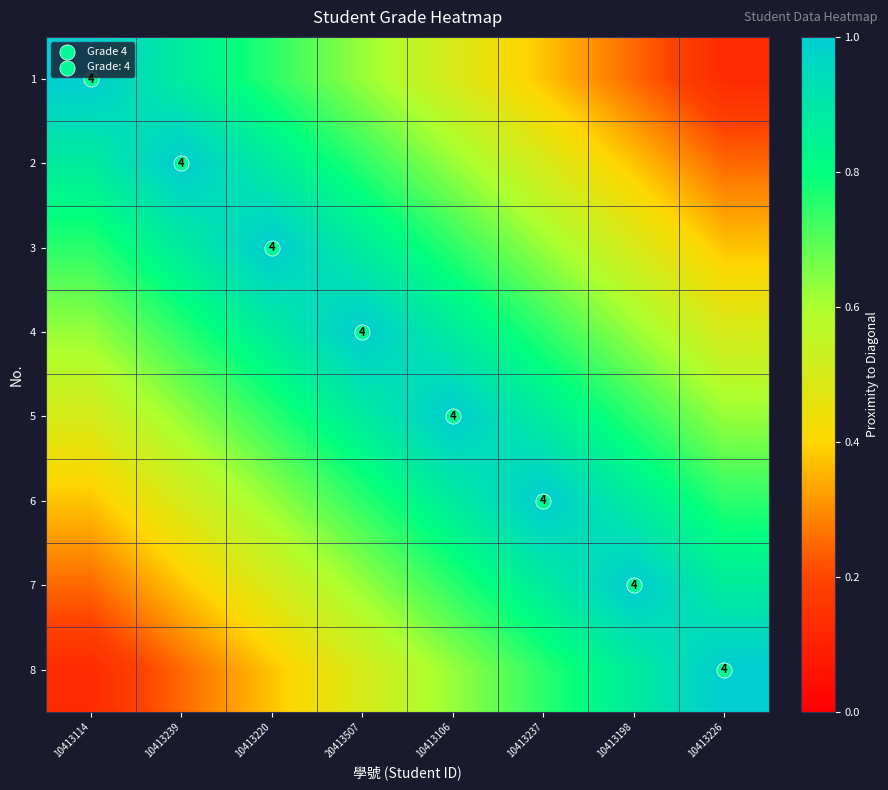

What is the greatest value displayed?

1.0